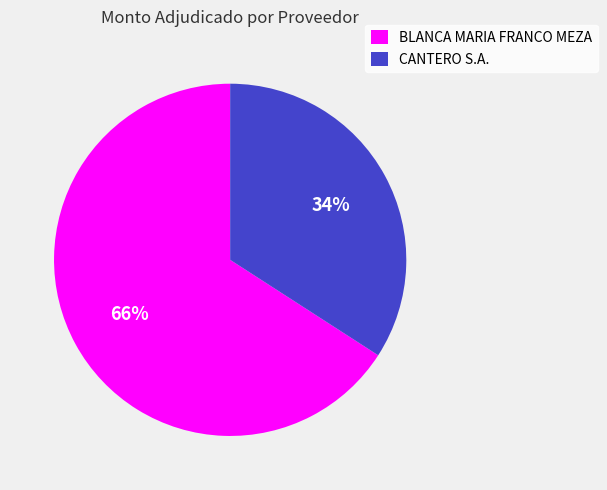

To the nearest percent, what is the average slice percentage?

50%